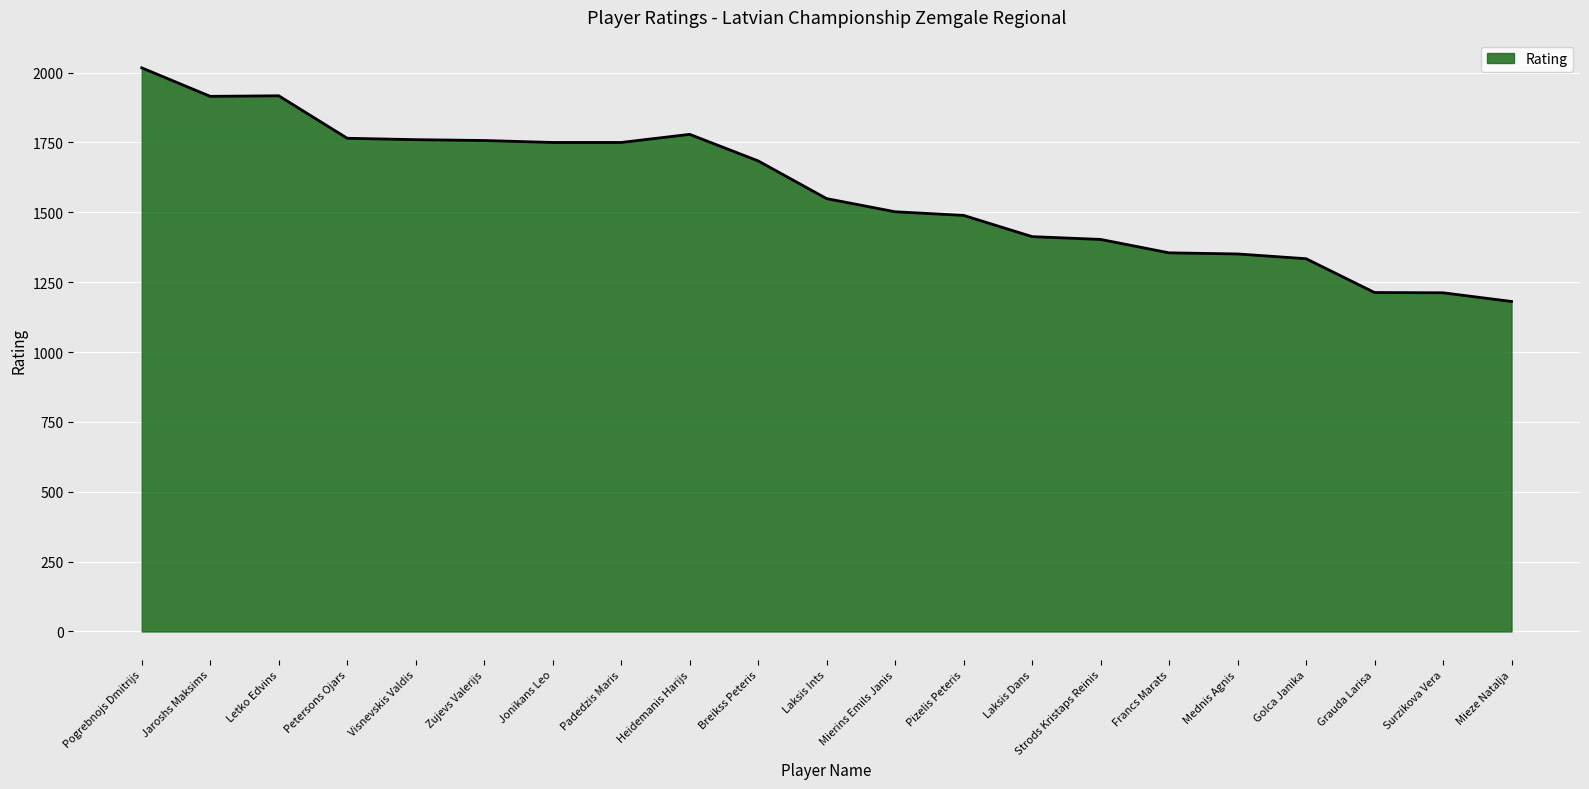

Which category has the highest value across all series?

Pogrebnojs Dmitrijs